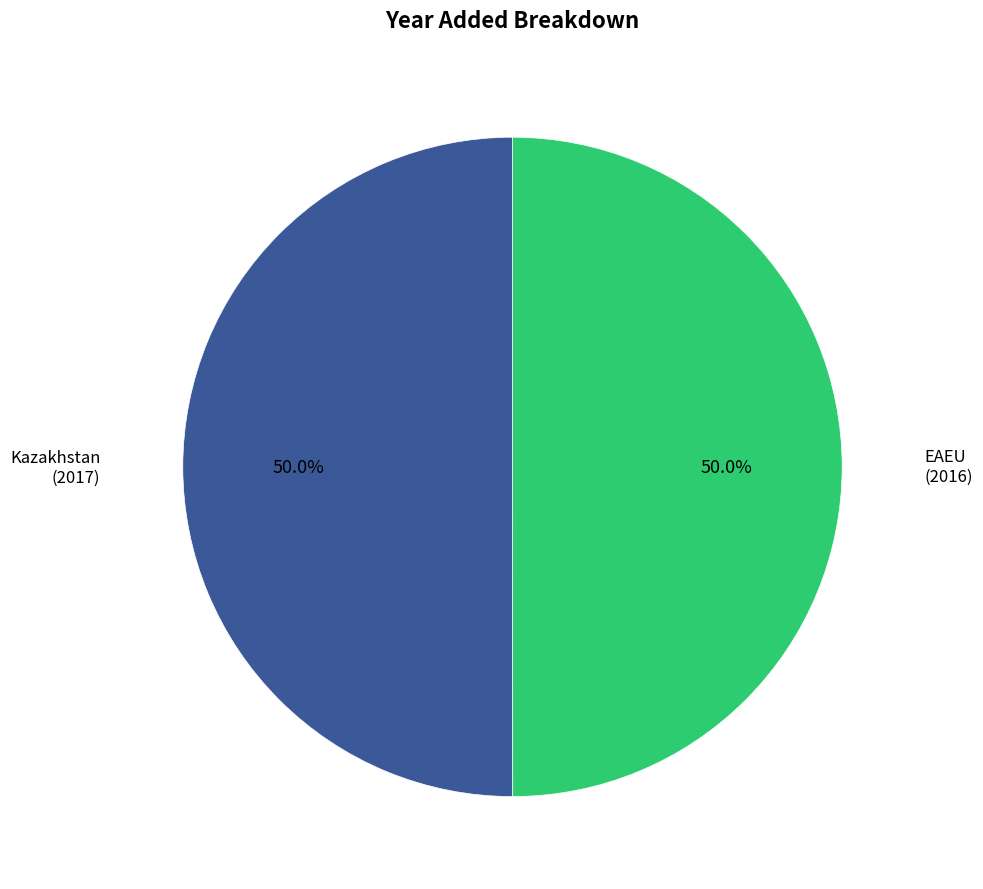

How many segments does this pie chart have?

2